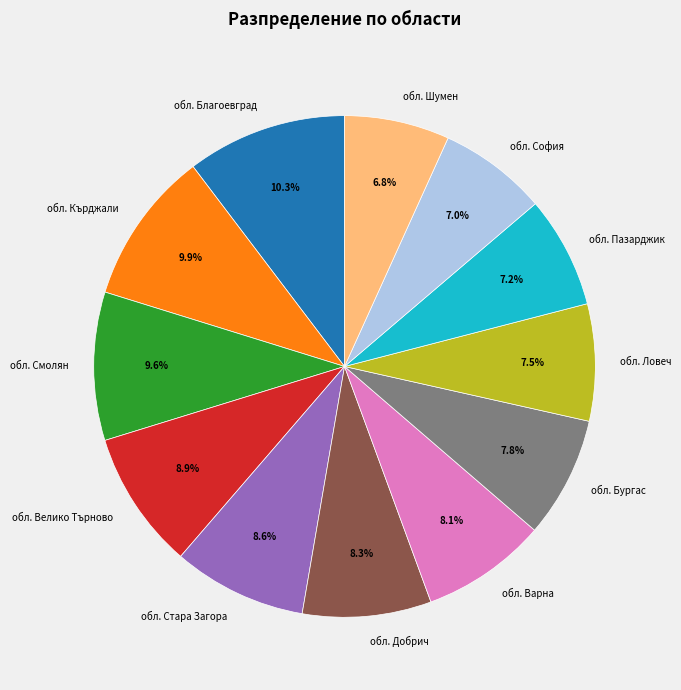

How much of the chart is everything except обл. Добрич?

91.7%